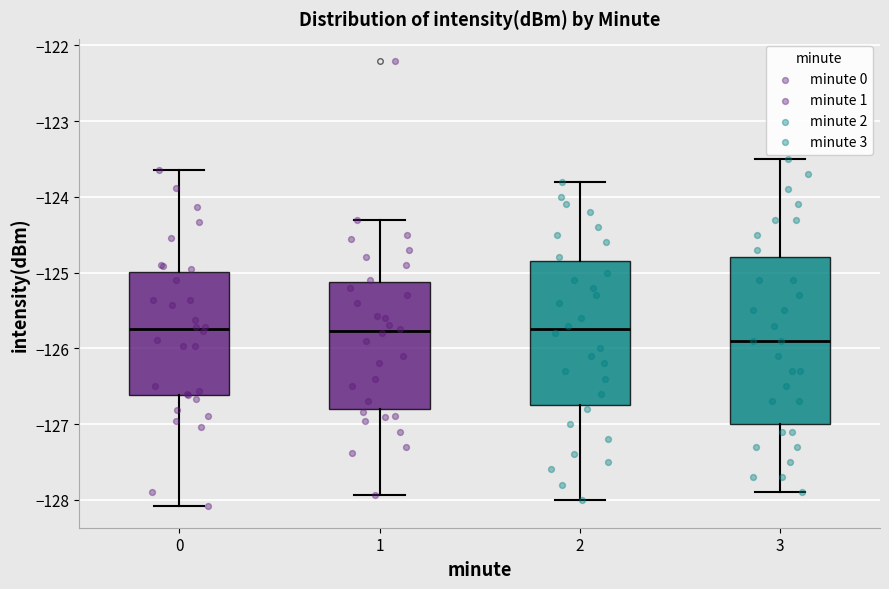

Reading left to right, transcribe this box plot: for each box, give where its median line is, the range the box spans, and where its two whiskers end, as read against the y-axis. The values are not printed on the chart, so give them approximately, as read against the axis.

0: median -125.7, box -126.6 to -125.0, whiskers -128.1 to -123.6
1: median -125.8, box -126.8 to -125.1, whiskers -127.9 to -124.3
2: median -125.7, box -126.7 to -124.8, whiskers -128.0 to -123.8
3: median -125.9, box -127.0 to -124.8, whiskers -127.9 to -123.5